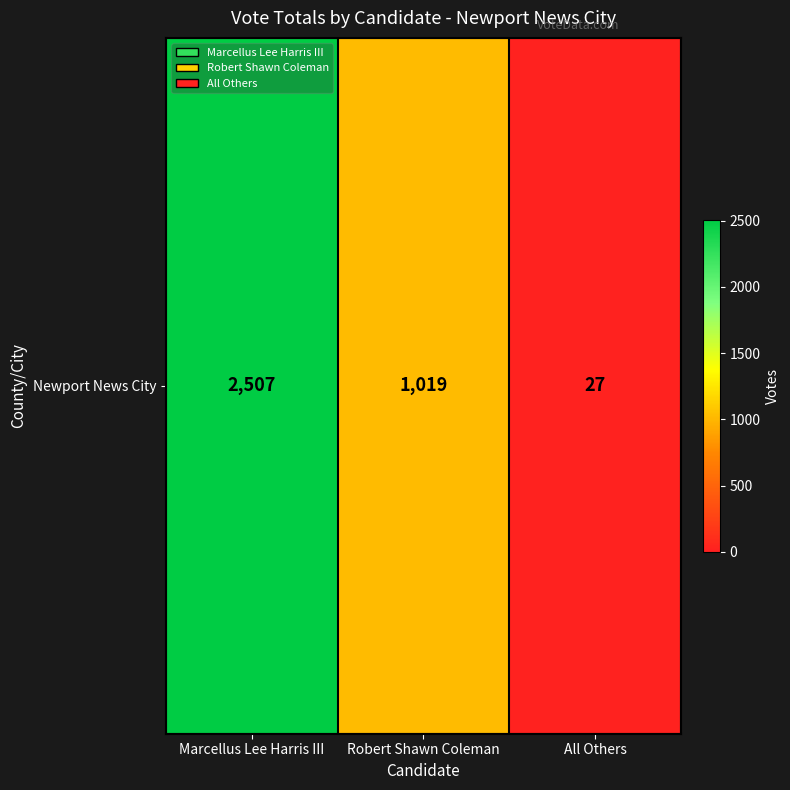

What is the maximum value shown in the chart?

2507